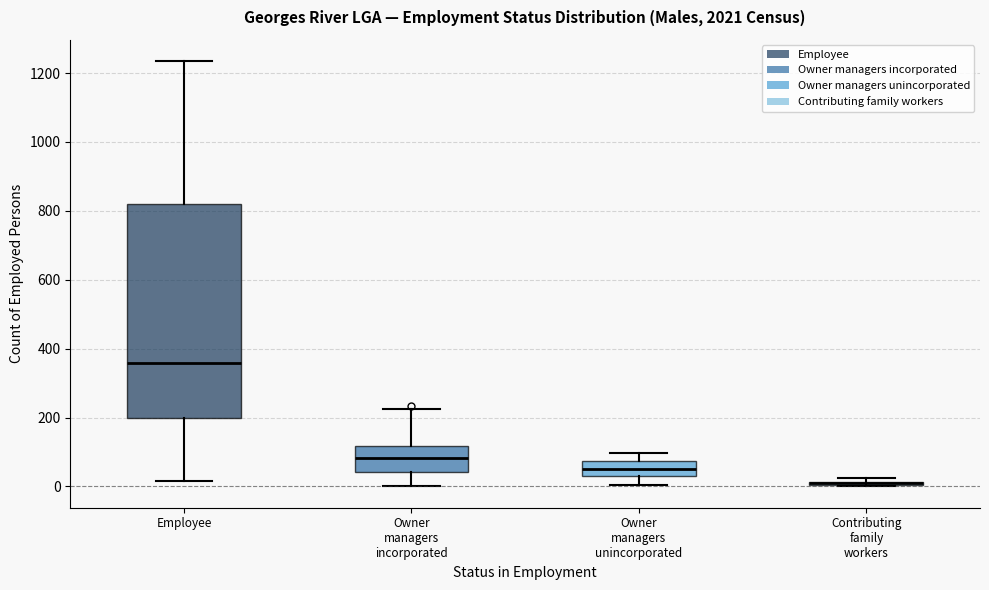

Comparing the boxes themselves (not the whiskers), which one is the tallest?

Employee